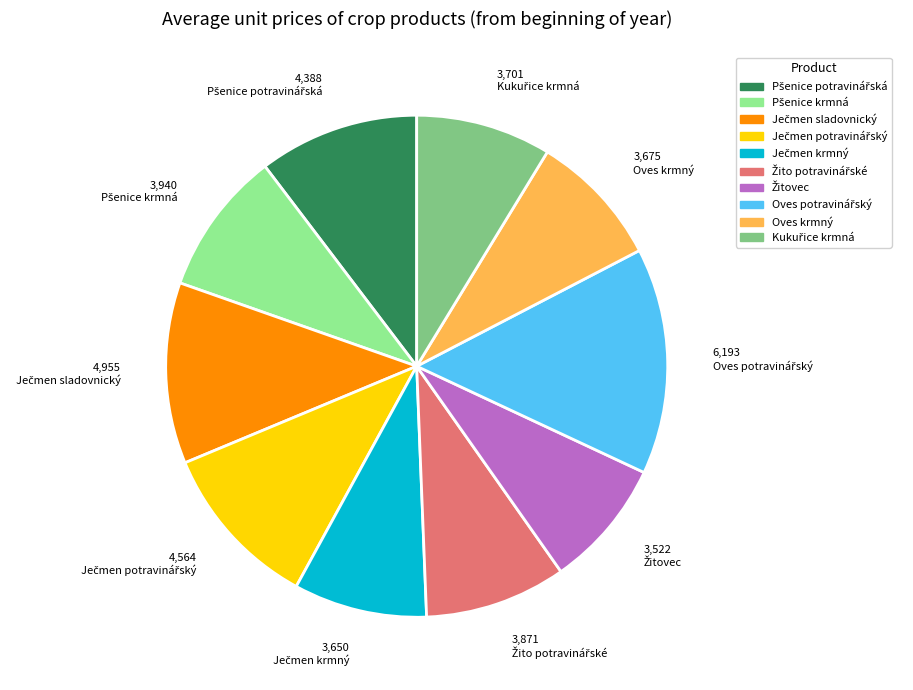

Is there any slice that represents more than half of the pie?

No